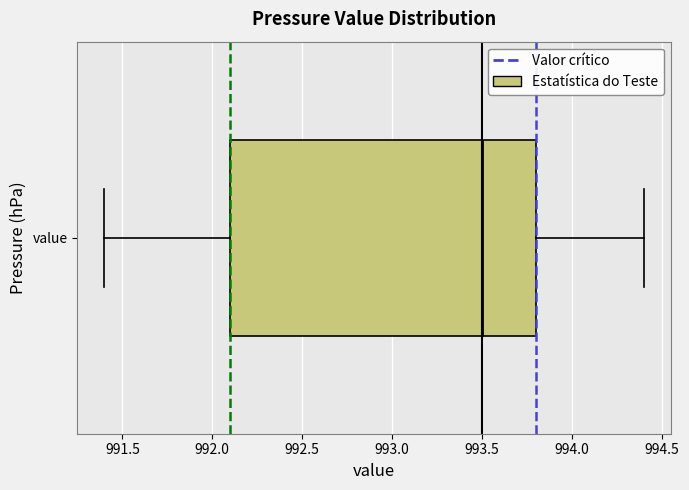

Read this box plot against the x-axis: the position of the median line, the range covered by the box, and the ends of both whiskers. The values are not printed on the chart, so give them approximately, as read against the axis.

median 993.5, box 992.1 to 993.8, whiskers 991.4 to 994.4